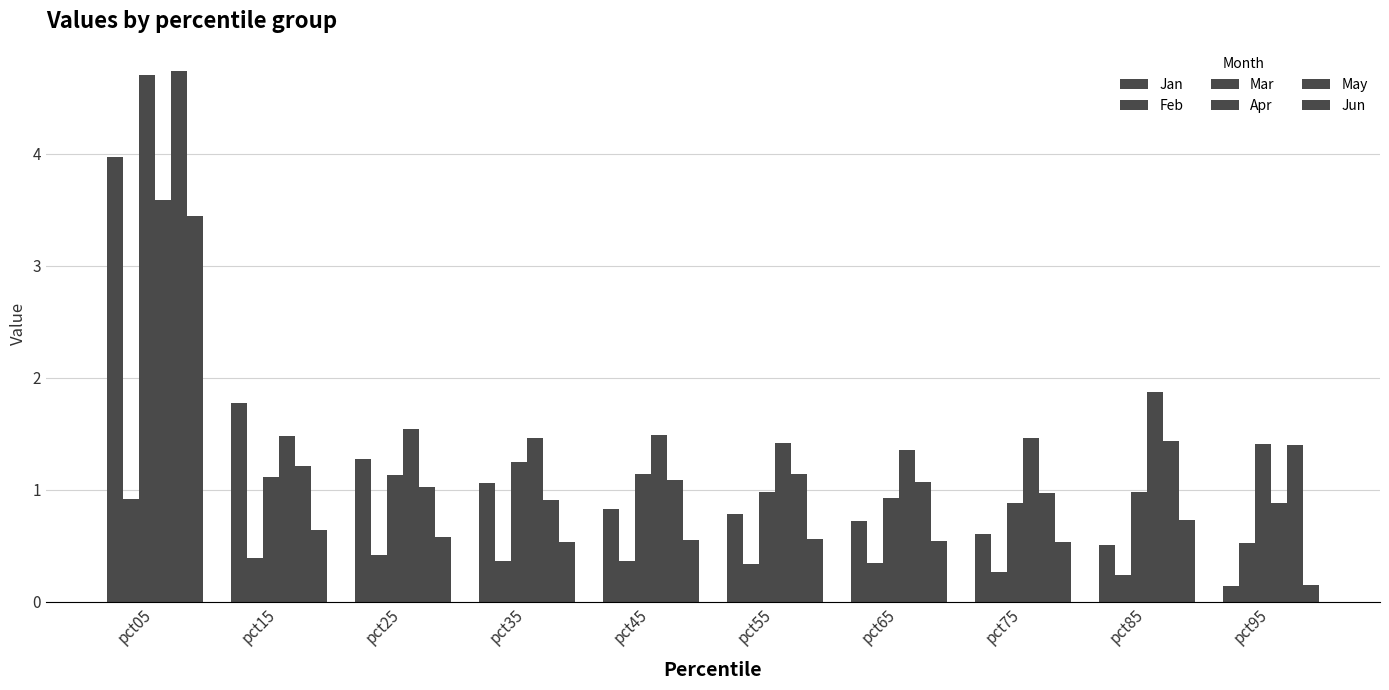

How many series are shown in this chart?

6